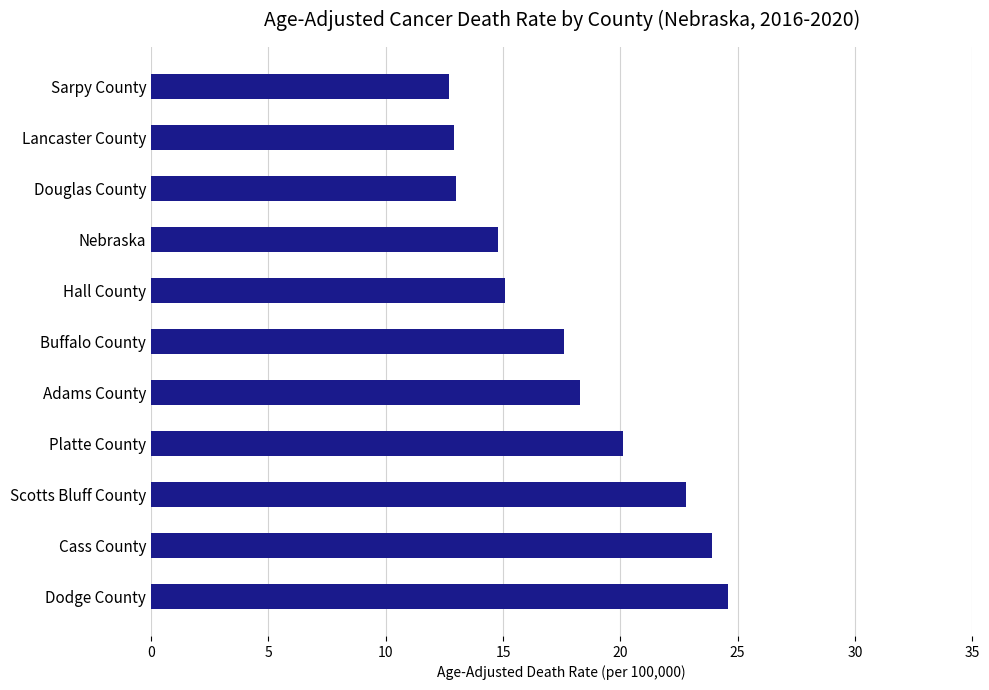

The value at Dodge County is 24.6. True or false?

True